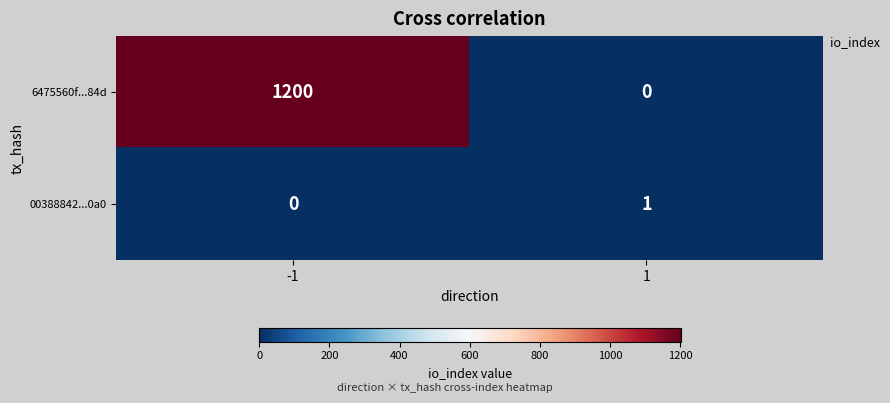

What is the total value across all series at 1?

1